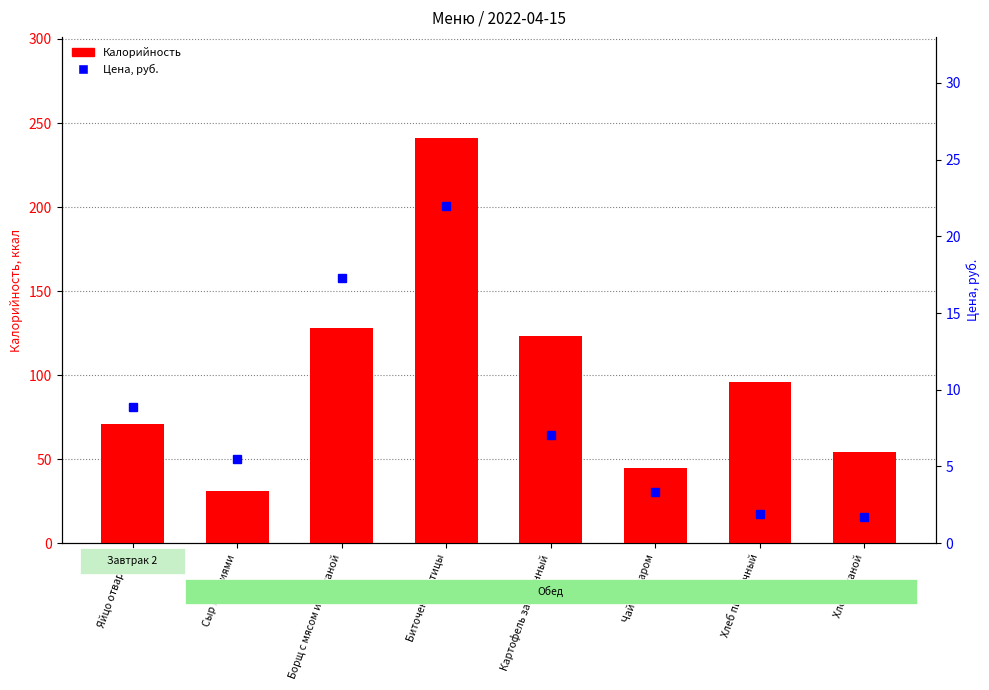

Which series changed the most between Яйцо отварное and Сыр порциями?

Калорийность